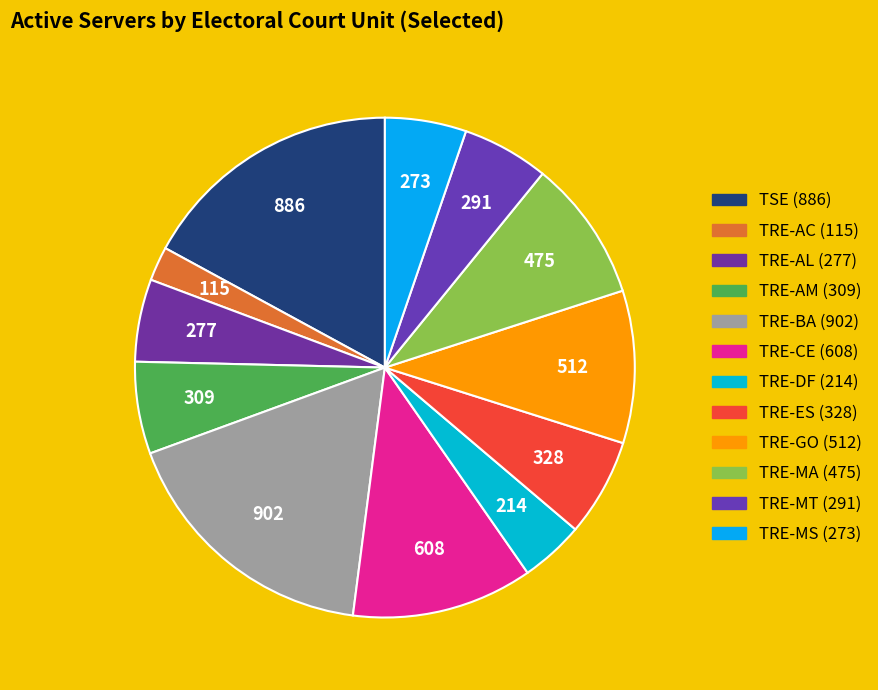

Is there a majority slice in this chart?

No